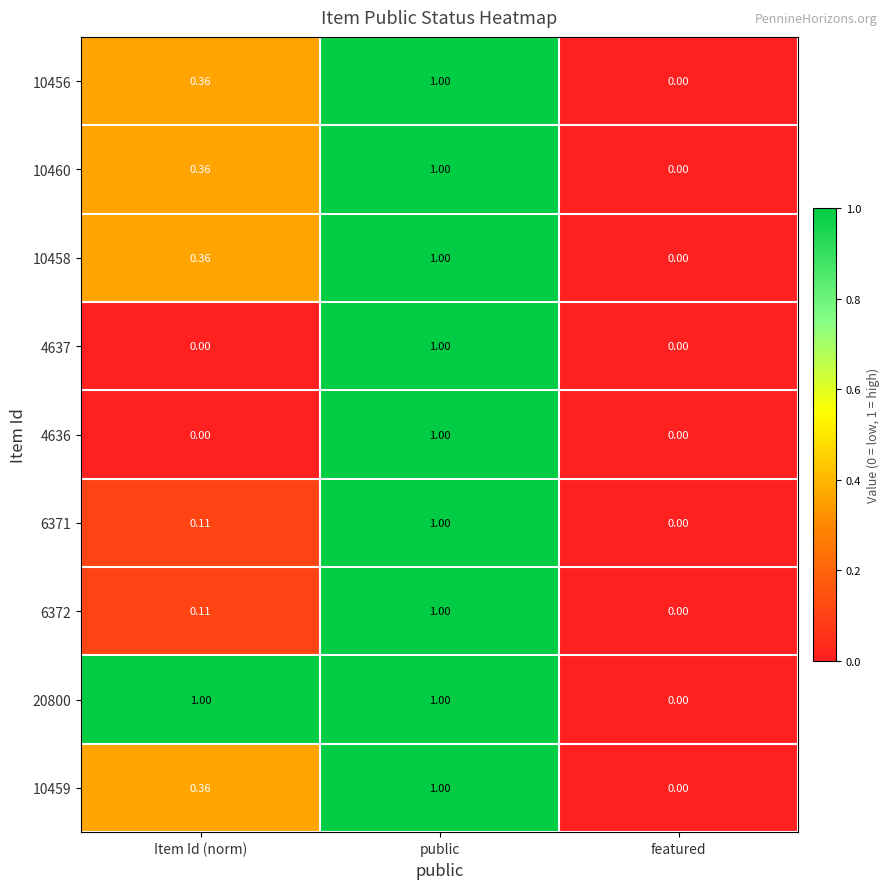

Where is 10456 nearest to the value 0?

featured